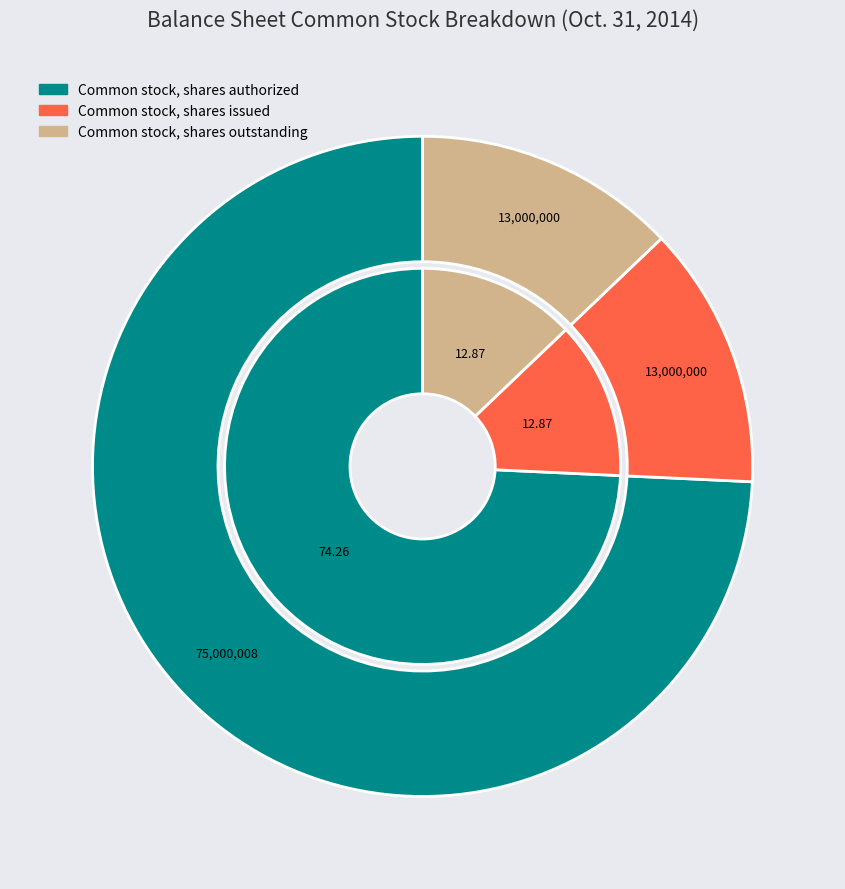

Between Common stock, shares outstanding and Common stock, shares authorized, which is larger?

Common stock, shares authorized